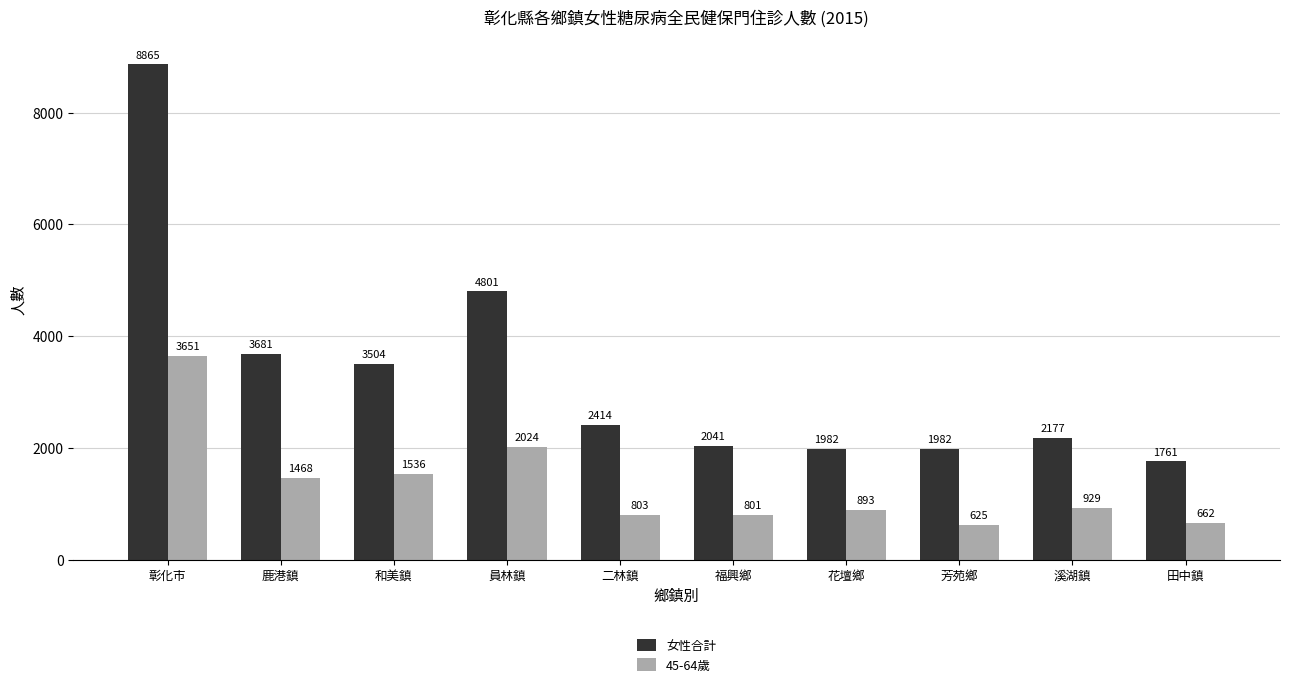

List the series in order of their overall mean, lowest first.

45-64歲, 女性合計